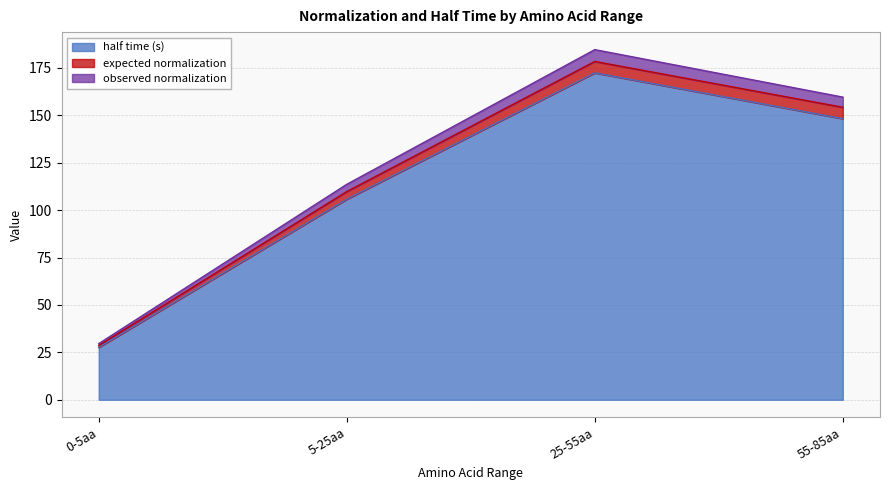

Reading right to left, what are all the values shown in this chart?

half time (s): 148.2	172.4	105.8	27.6
expected normalization: 154.2	178.4	109.8	28.6
observed normalization: 159.6	184.6	113.6	29.6